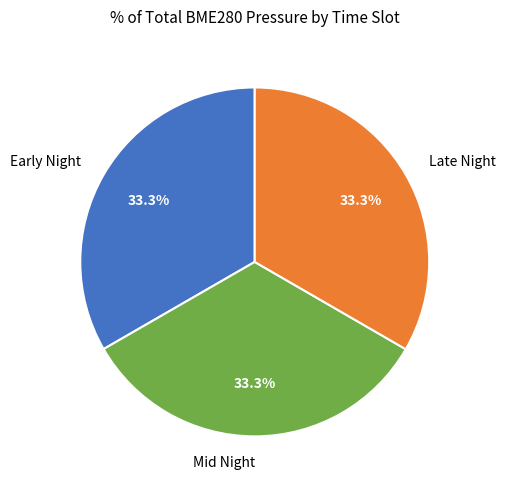

What is the ratio of the value at Early Night to the value at Mid Night?

1.0